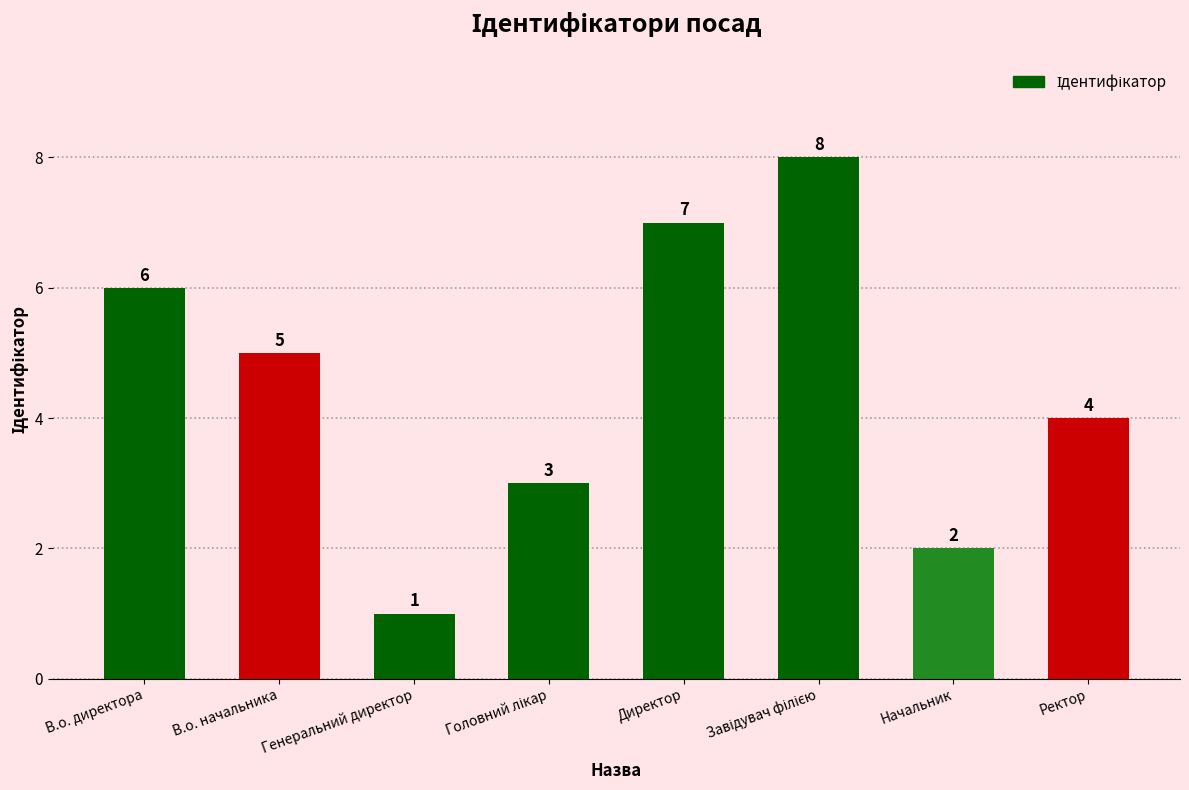

Count the values in the range 3 to 7.

5